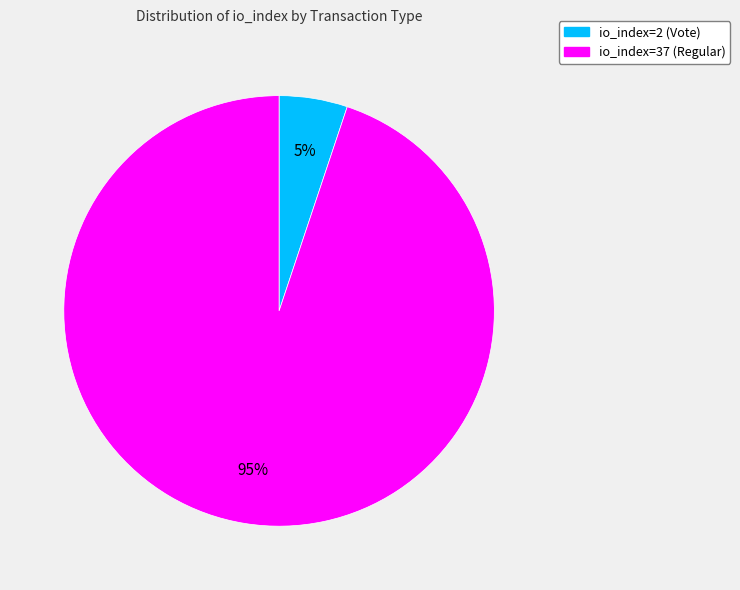

Between io_index=37 (Regular) and io_index=2 (Vote), which is larger?

io_index=37 (Regular)